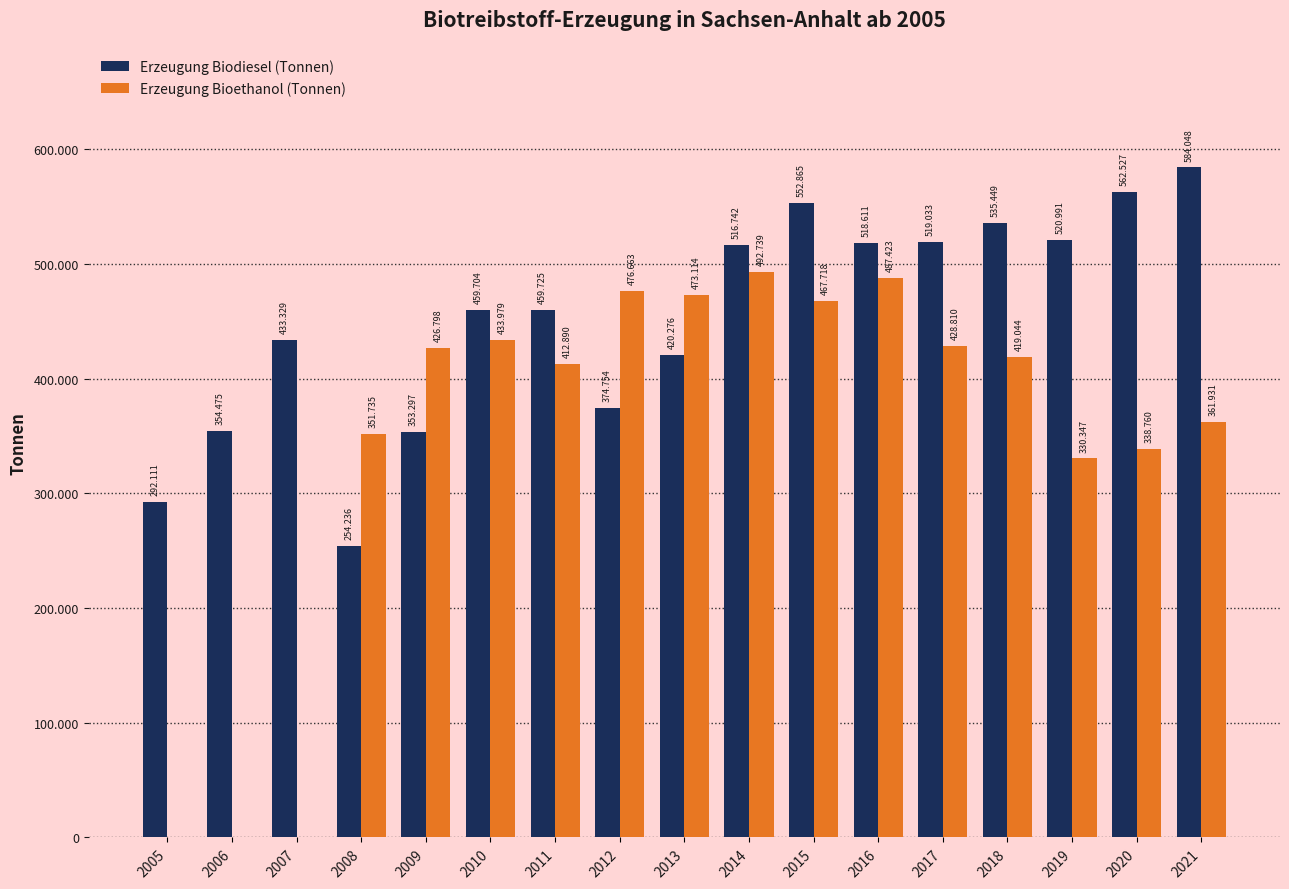

What are all the series names shown in the legend?

Erzeugung Biodiesel (Tonnen), Erzeugung Bioethanol (Tonnen)